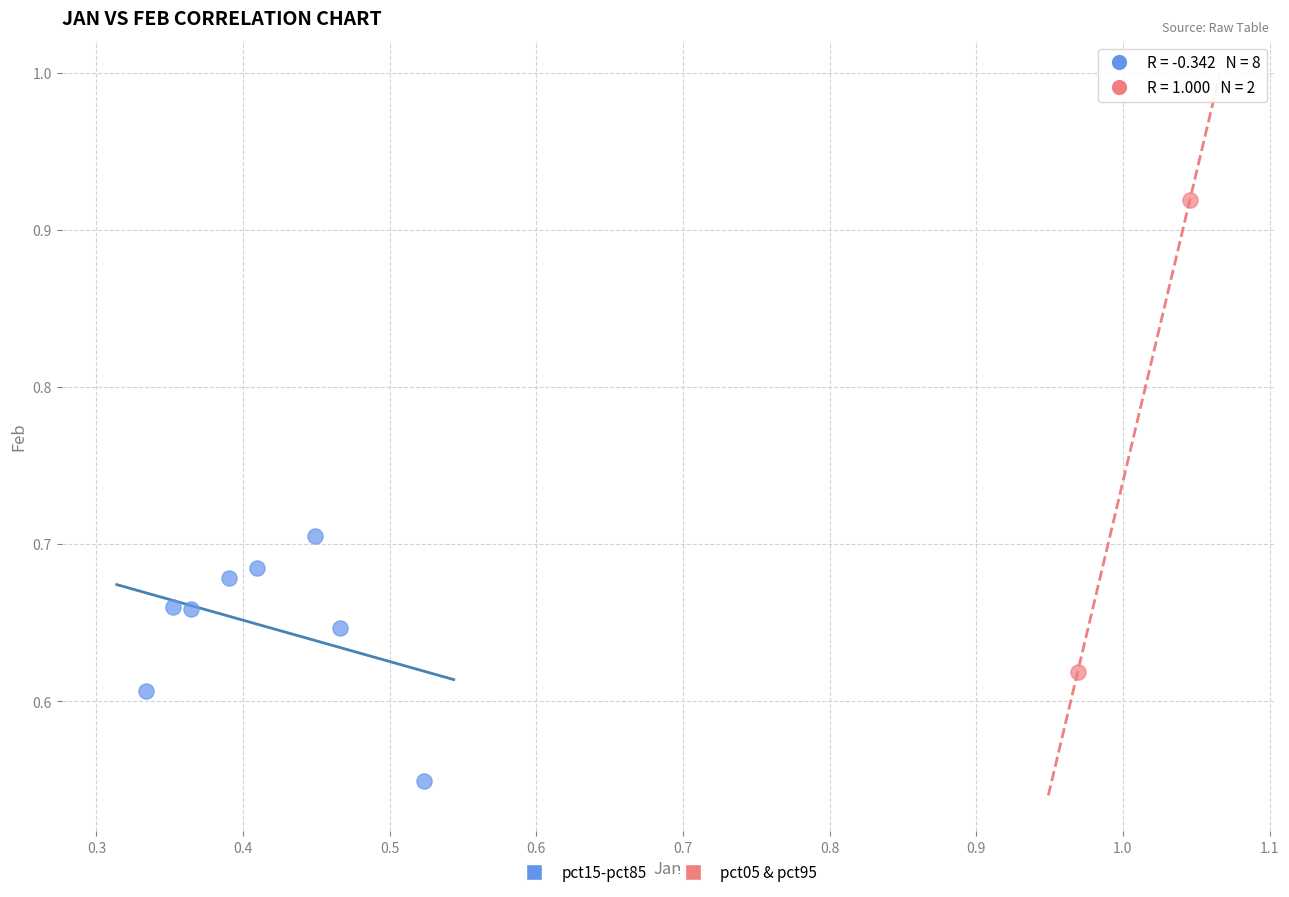

Which series has the widest spread of Y values?

pct05 & pct95